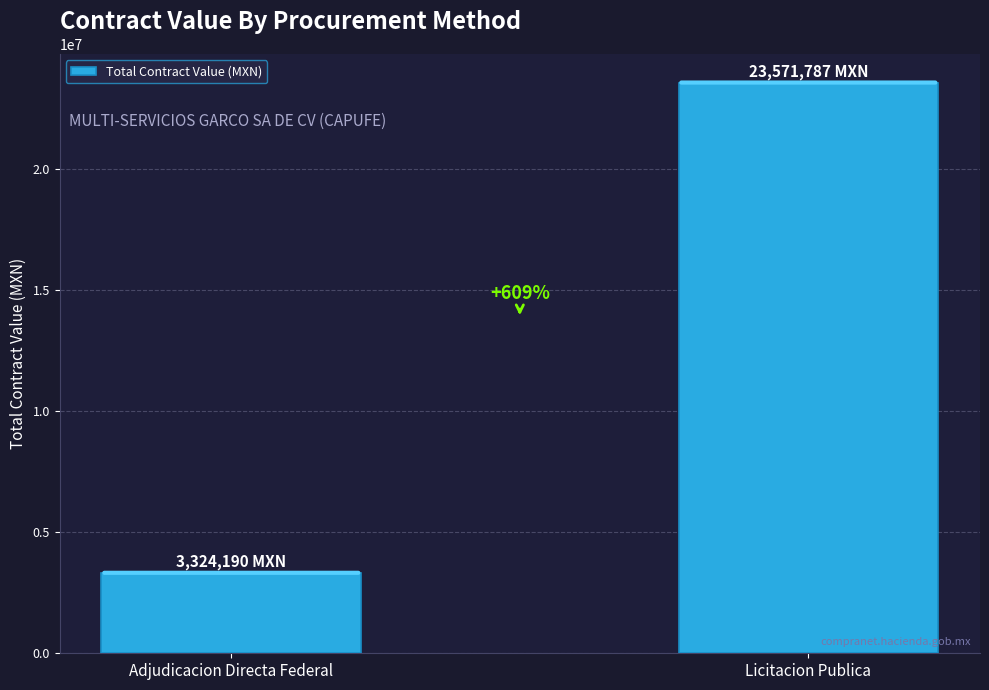

What is the sum of all values?

26895977.2